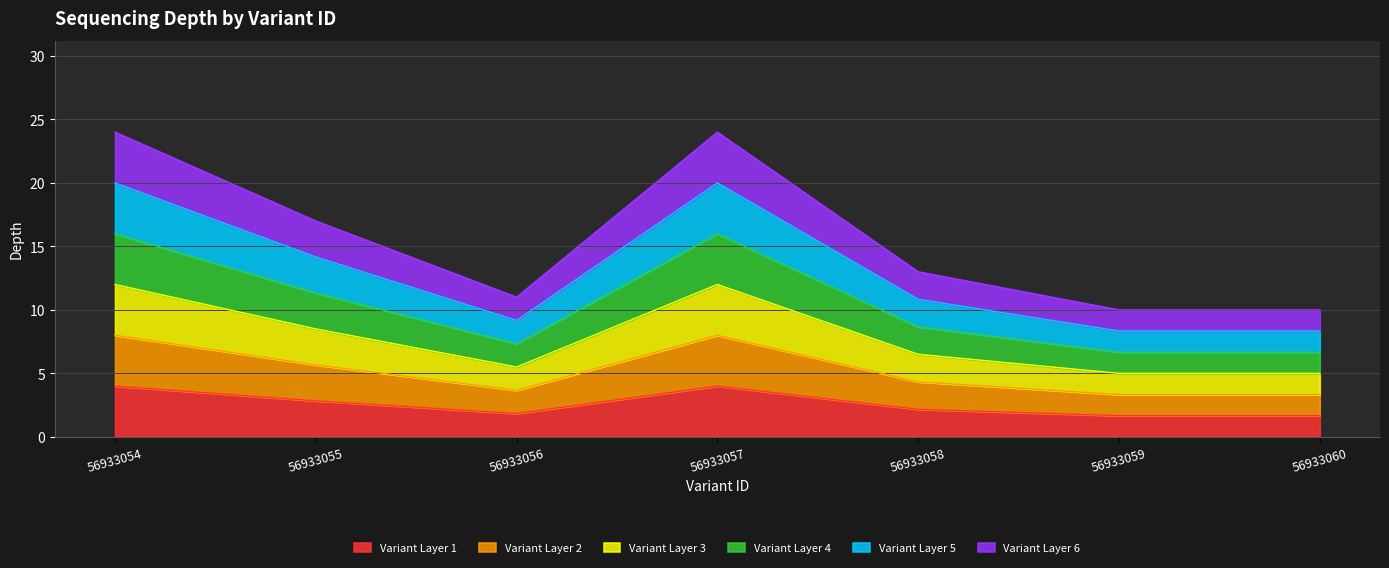

Rank the categories by value from lowest to highest.

56933059, 56933060, 56933056, 56933058, 56933055, 56933054, 56933057